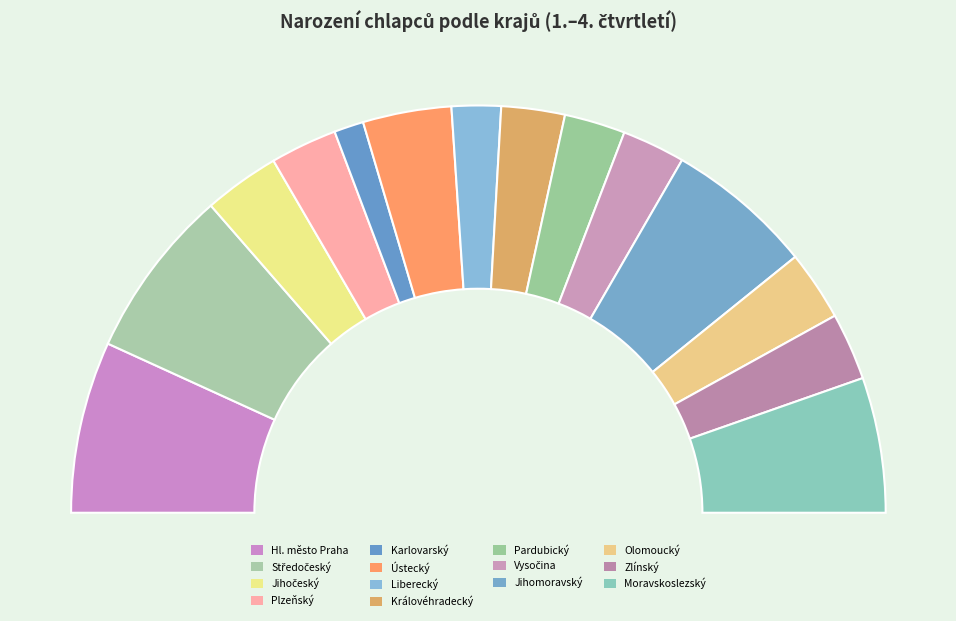

What percentage is the Moravskoslezský slice, to the nearest percent?

11%